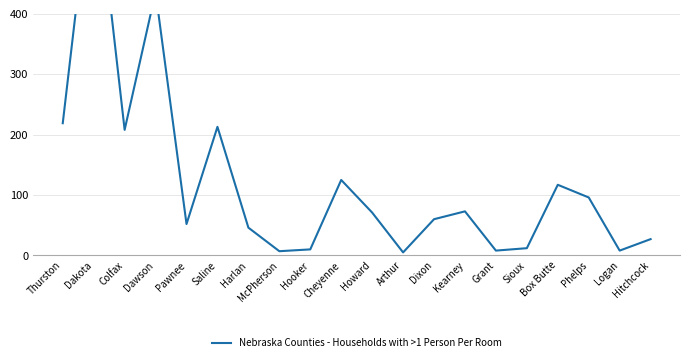

Reading right to left, list all the values displayed in this chart.

27	8	96	117	12	8	73	60	5	71	125	10	7	46	213	52	436	208	658	219